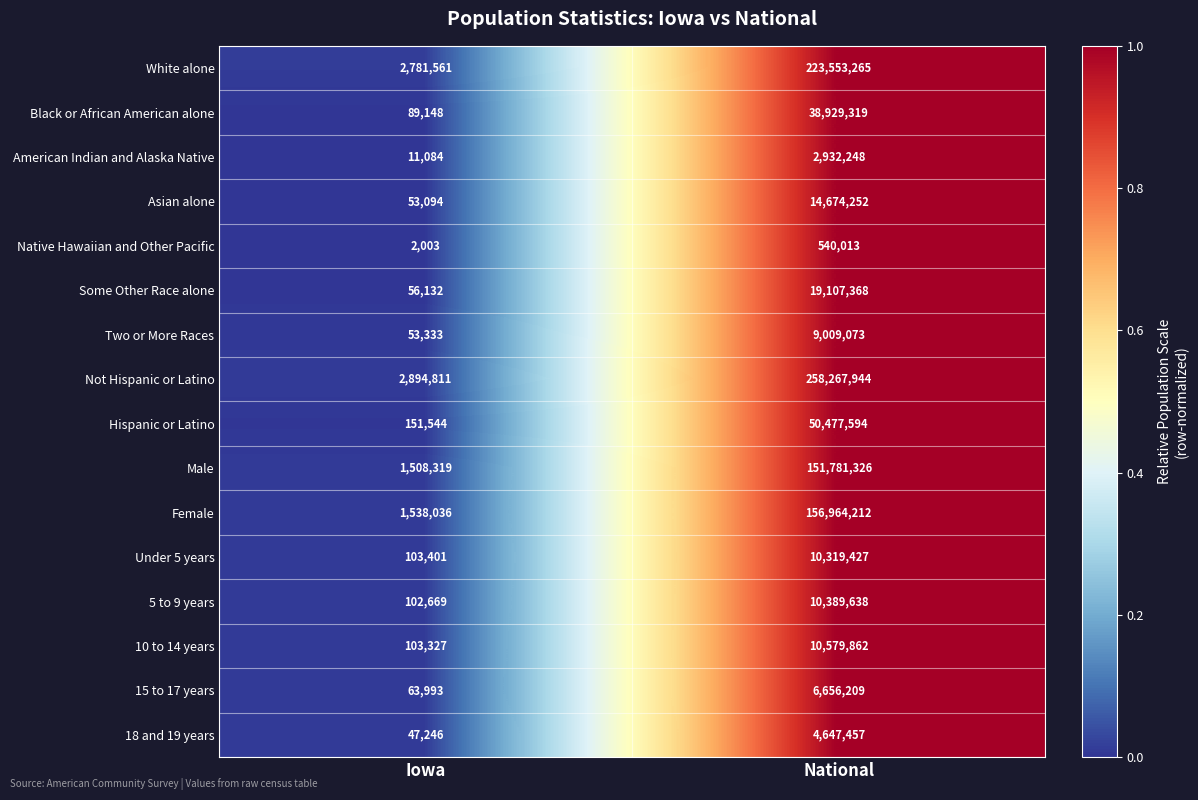

The value of Some Other Race alone at National is 19107368. True or false?

True